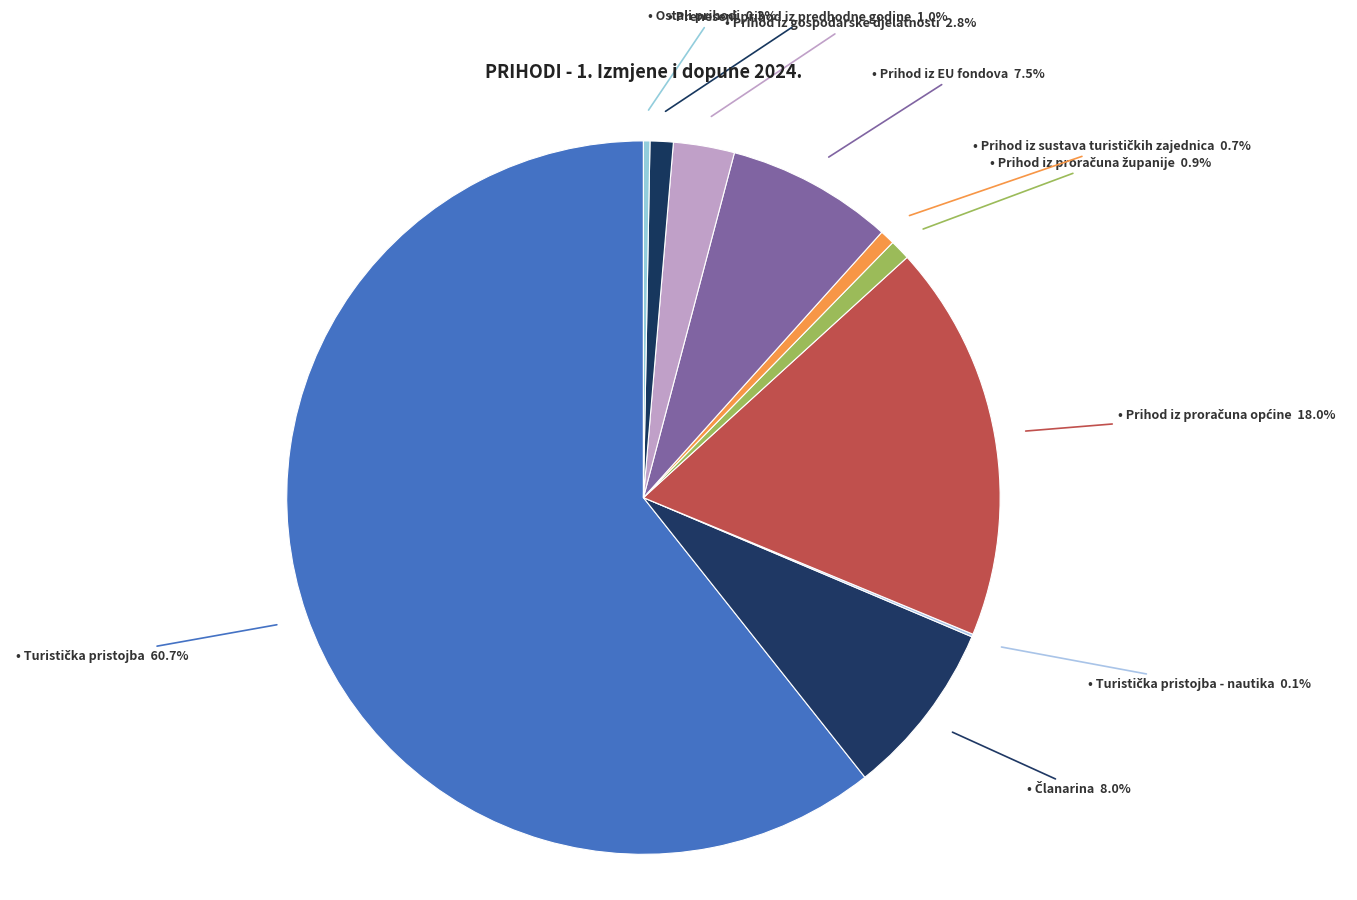

To the nearest percent, what is the difference between the largest and smallest slice percentages?

61%